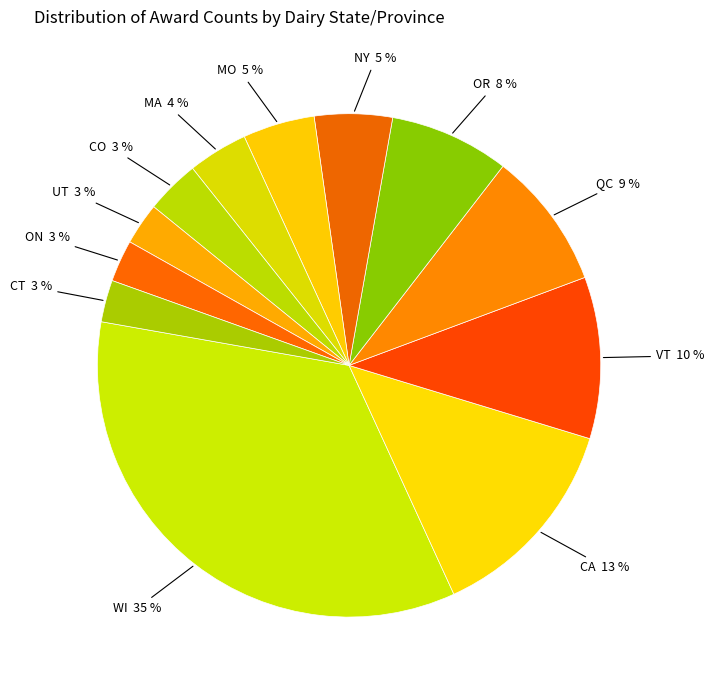

To the nearest percent, what is the average slice percentage?

8%